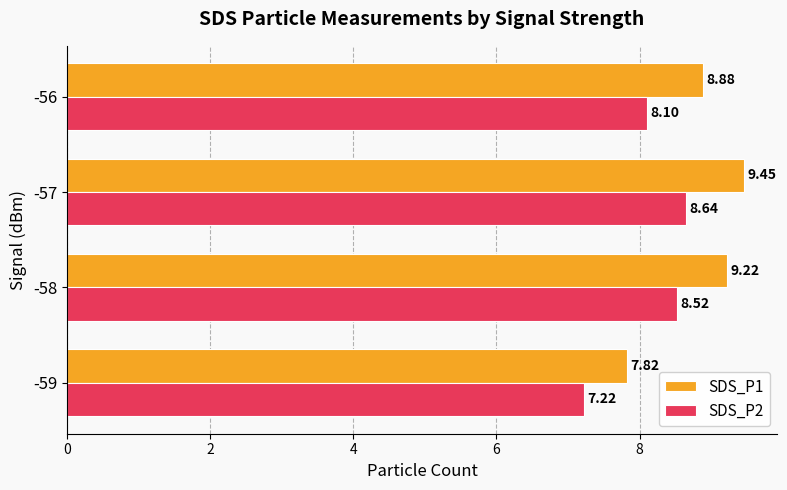

How many values in the SDS_P2 series are below 8?

1